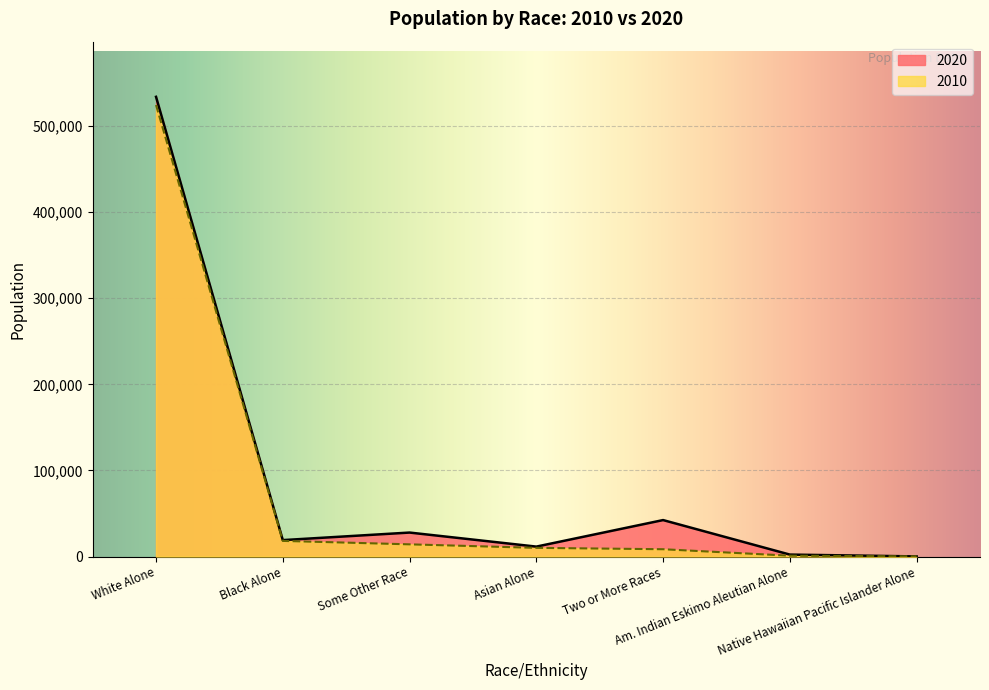

Reading left to right, extract all data points from this chart.

2010: 524577	18164	14165	10081	8485	966	129
2020: 534036	19079	27850	11526	42352	2257	129